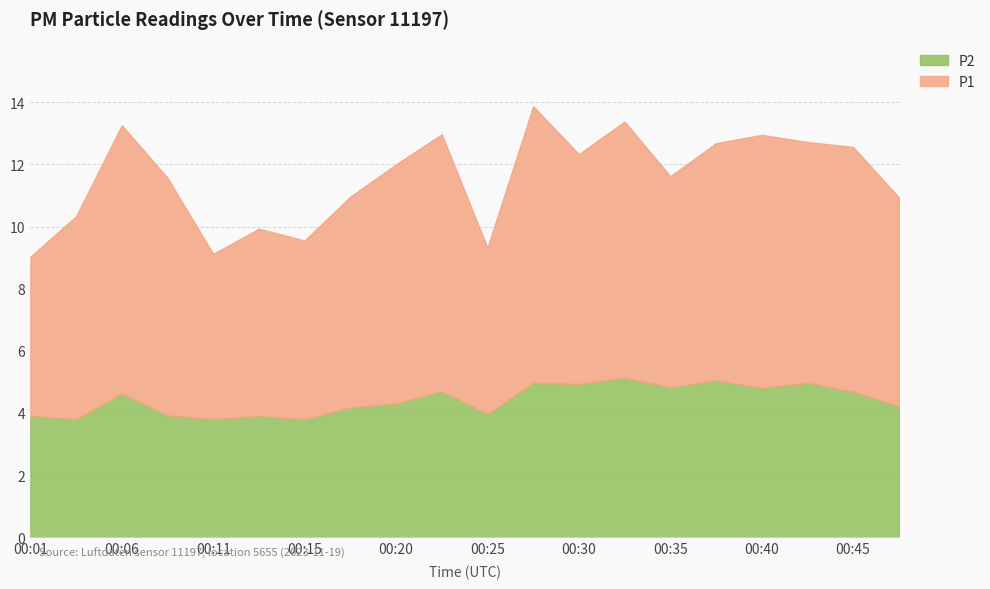

What is the highest value of the P1 series?

8.9